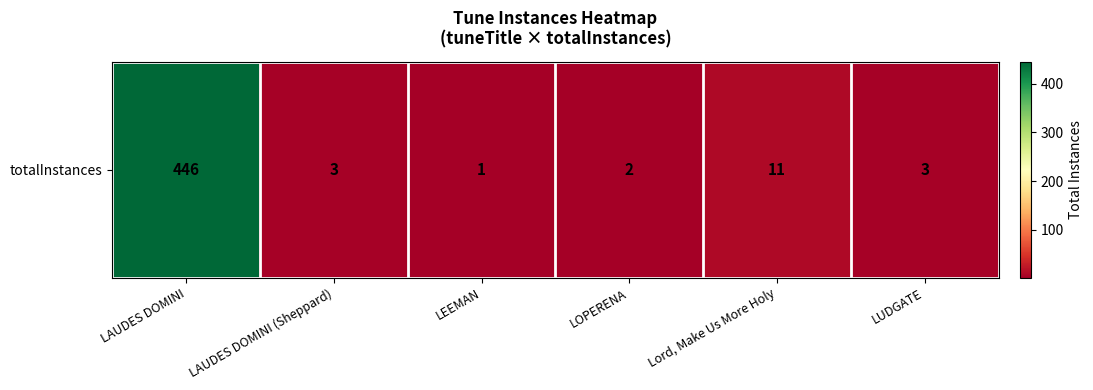

Rank the categories by value from highest to lowest.

LAUDES DOMINI, Lord, Make Us More Holy, LAUDES DOMINI (Sheppard), LUDGATE, LOPERENA, LEEMAN